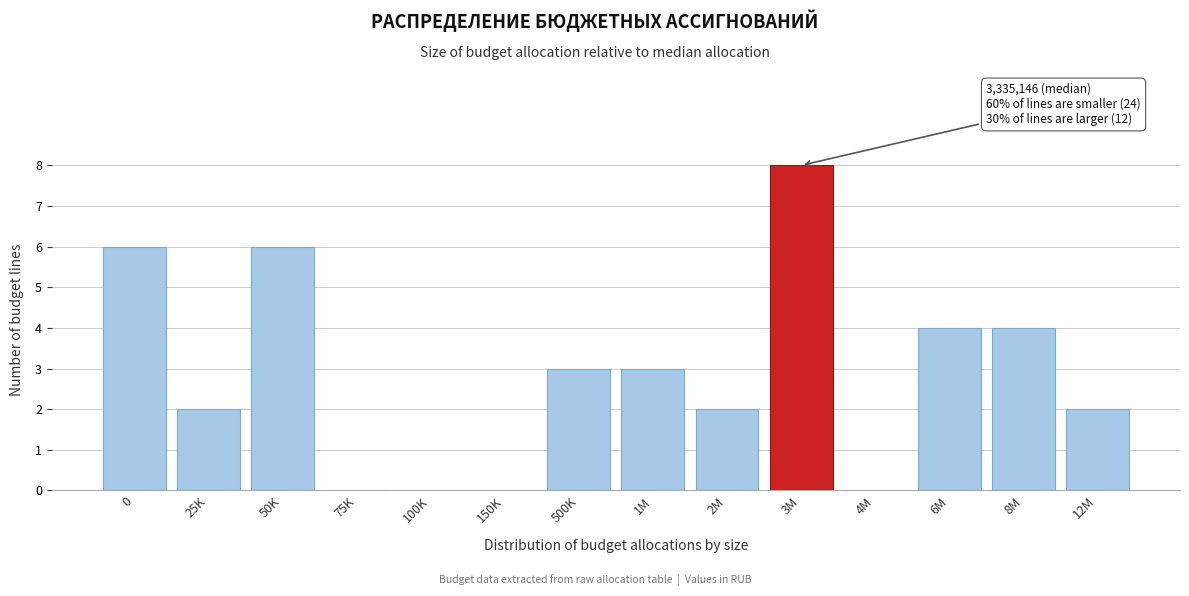

Reading left to right, what are all the values shown in this chart?

0=6	25K=2	50K=6	75K=0	100K=0	150K=0	500K=3	1M=3	2M=2	3M=8	4M=0	6M=4	8M=4	12M=2